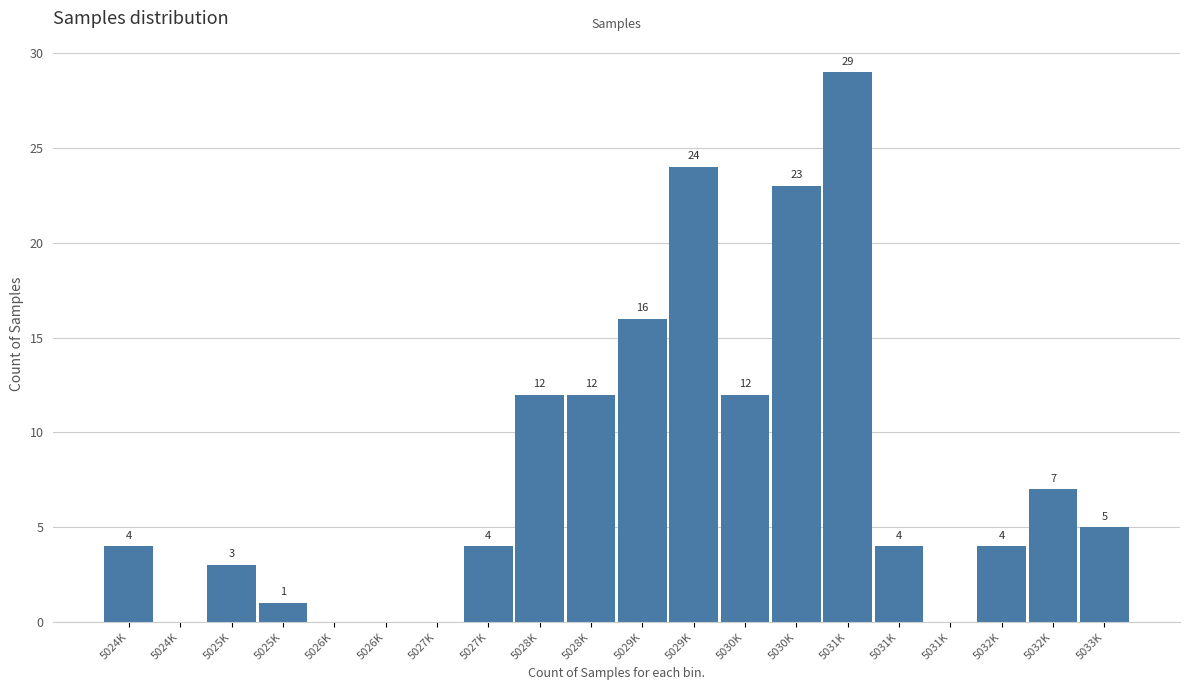

How many positive values are there?

15